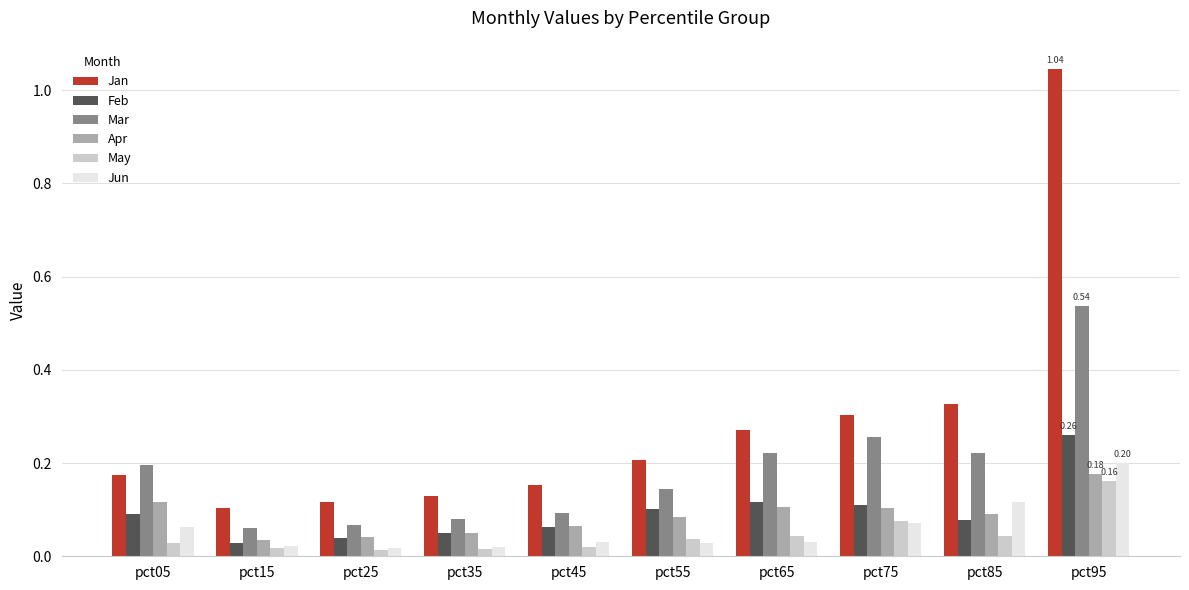

What is the spread (max minus min) of values at pct95?

0.9